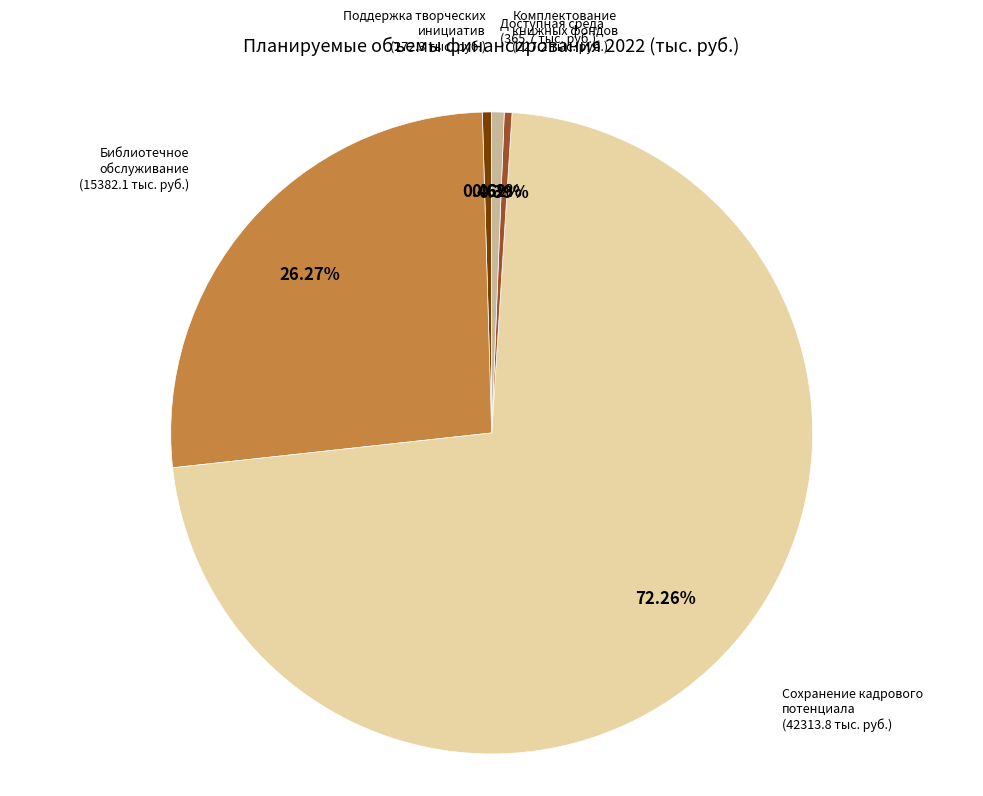

Is there any slice that represents more than half of the pie?

Yes